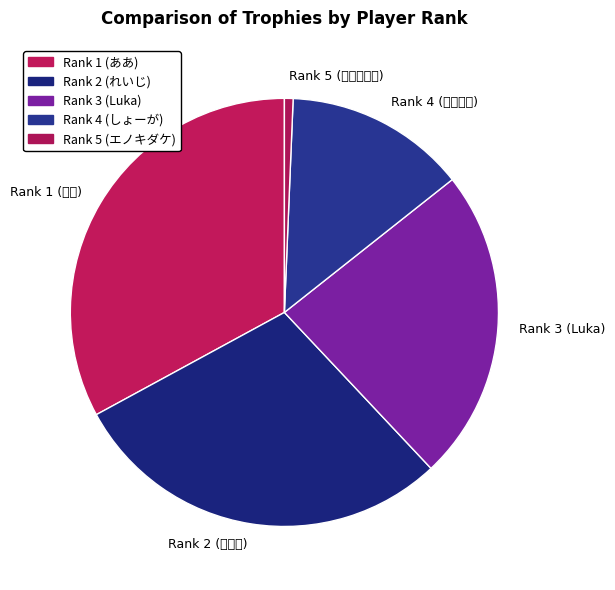

What is the smallest slice in the pie chart?

Rank 5 (エノキダケ)